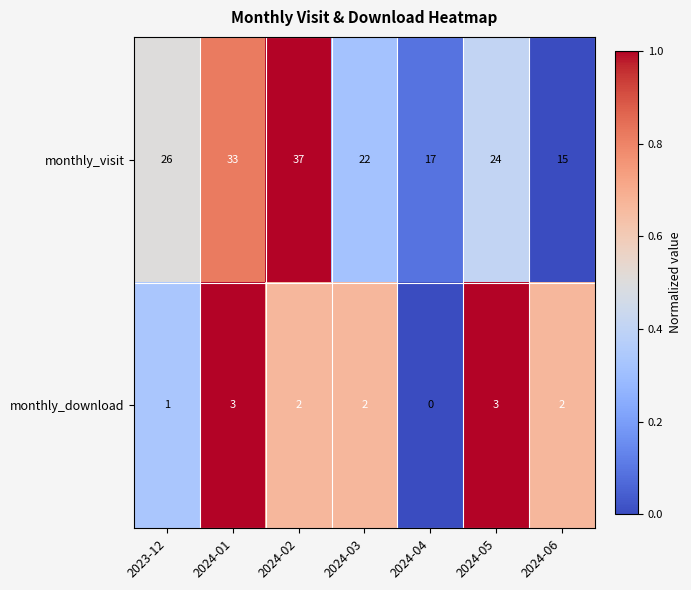

Which category has the lowest value in the monthly_download series?

2024-04